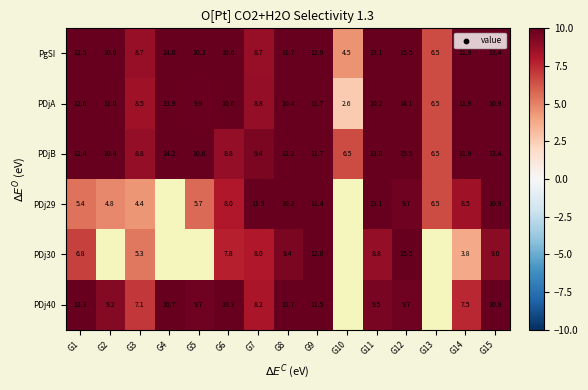

What is the difference between the maximum and minimum values in the PDjB series?

9.0